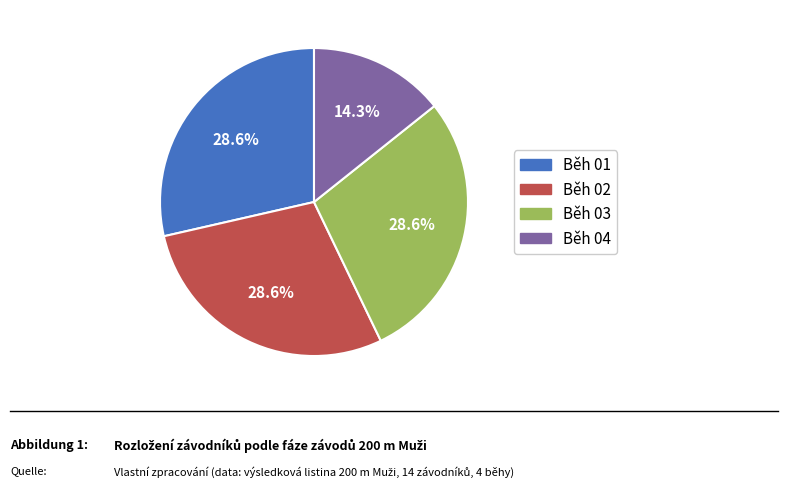

To the nearest percent, what percentage of the pie is Běh 03?

29%